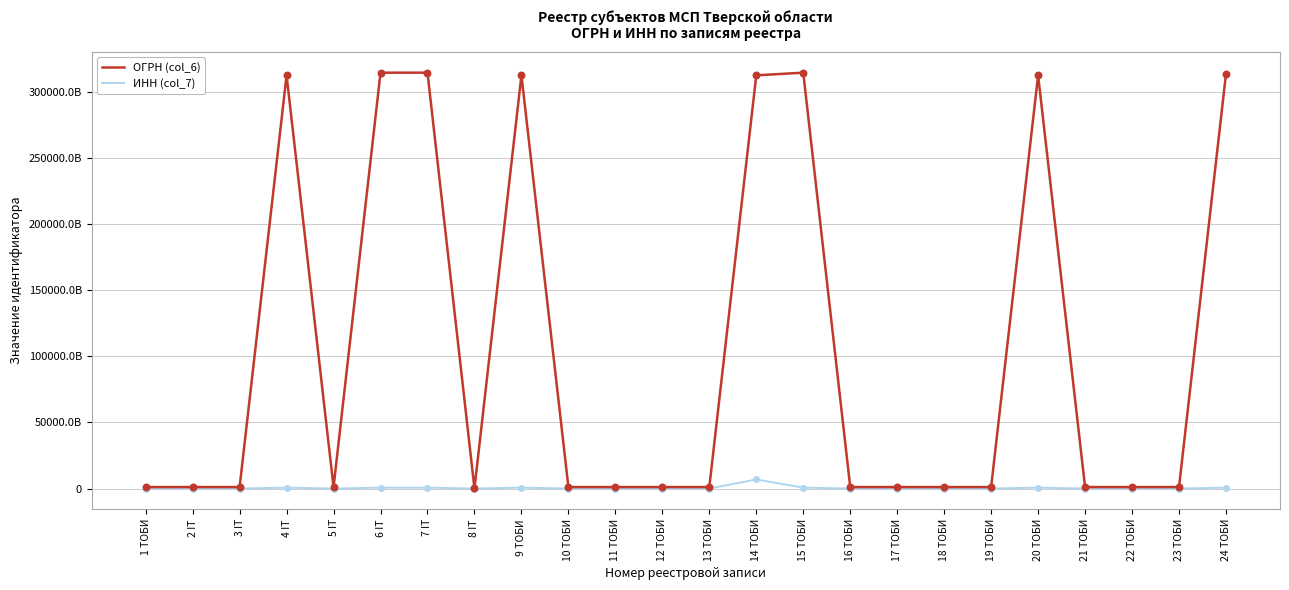

What are all the series names shown in the legend?

ОГРН (col_6), ИНН (col_7)